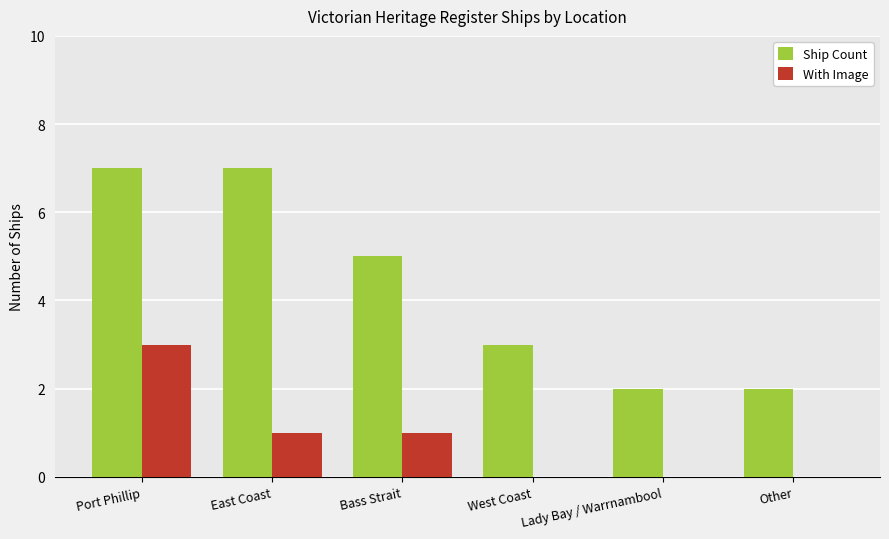

What is the spread (max minus min) of values at Port Phillip?

4